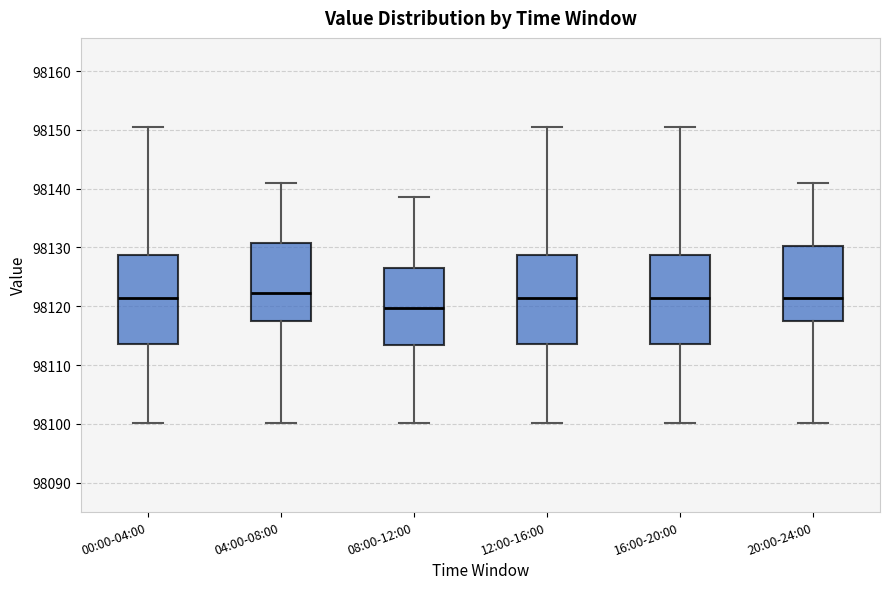

Which box has the lowest median line?

08:00-12:00